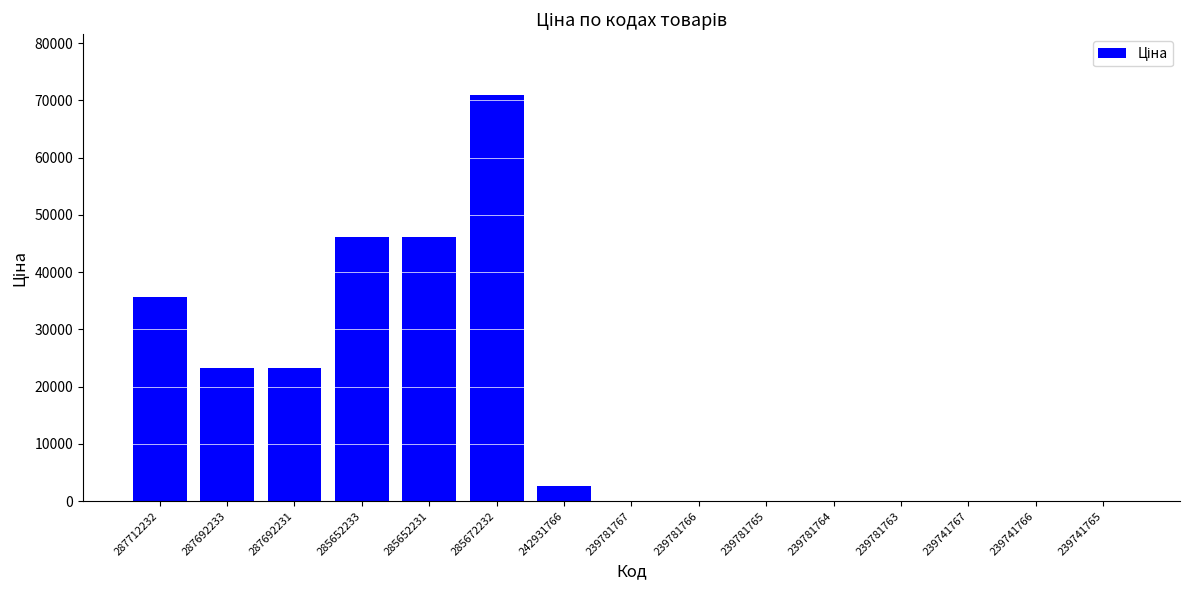

What is the greatest value displayed?

70906.0